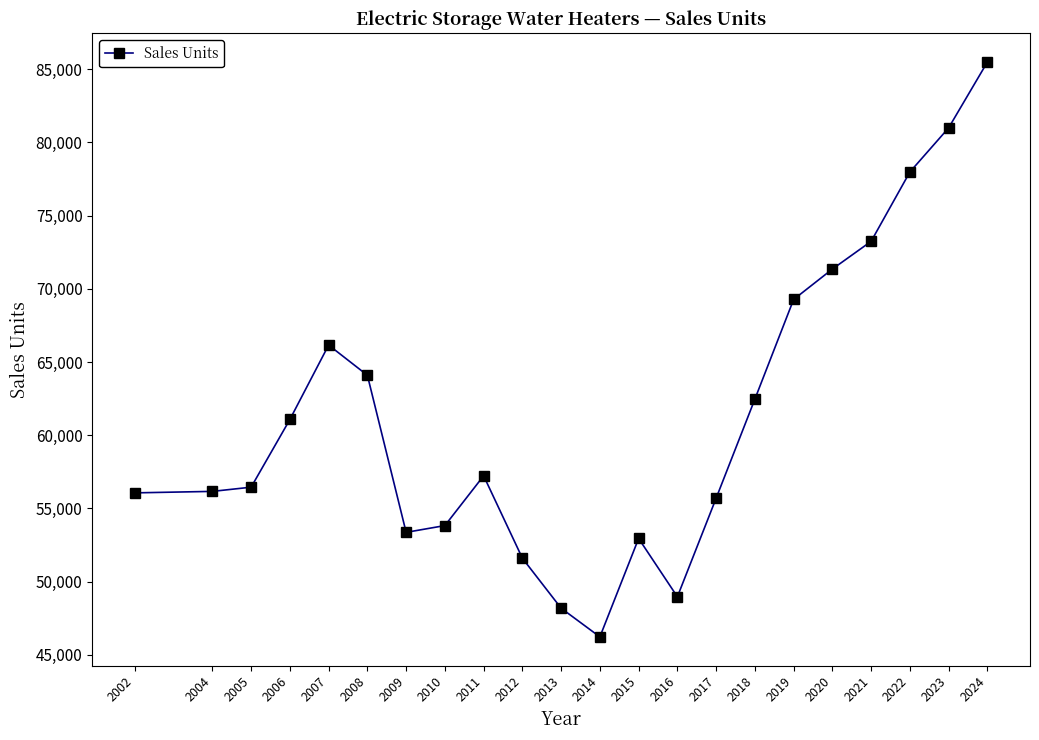

What is the smallest value displayed?

46232